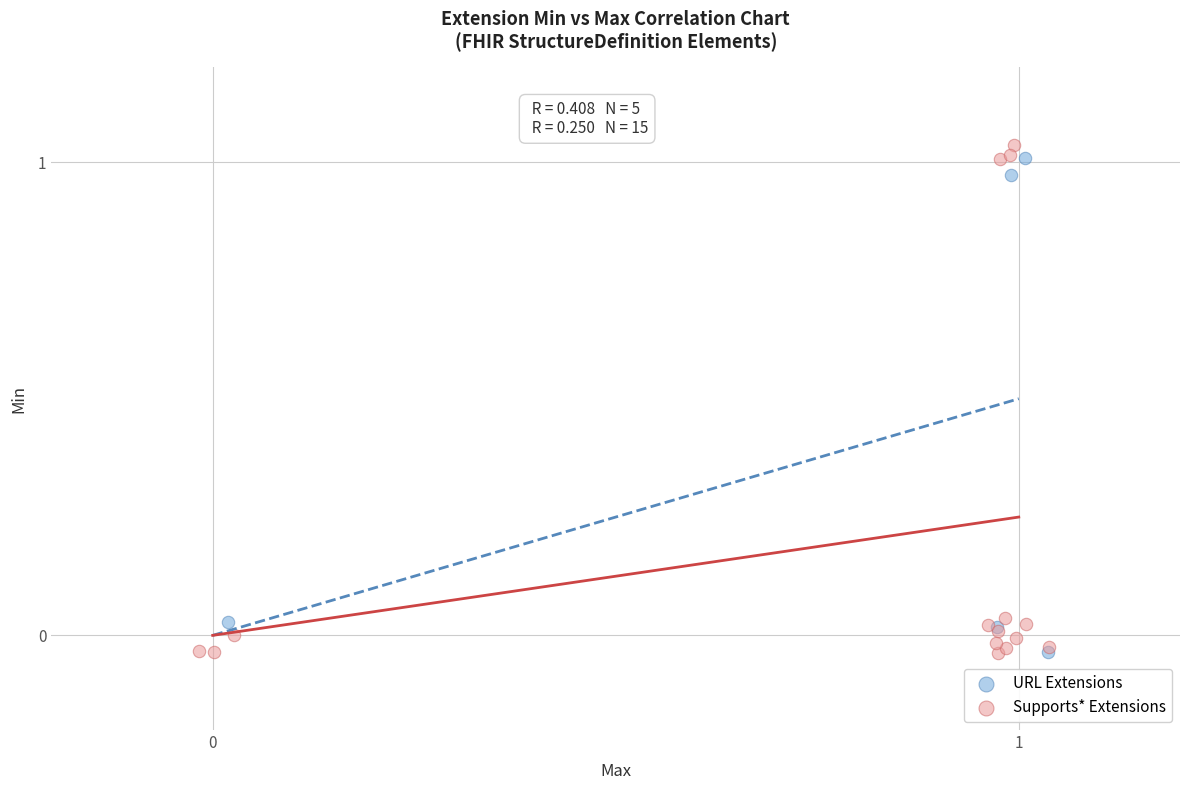

Which series has the widest spread of Y values?

Supports* Extensions